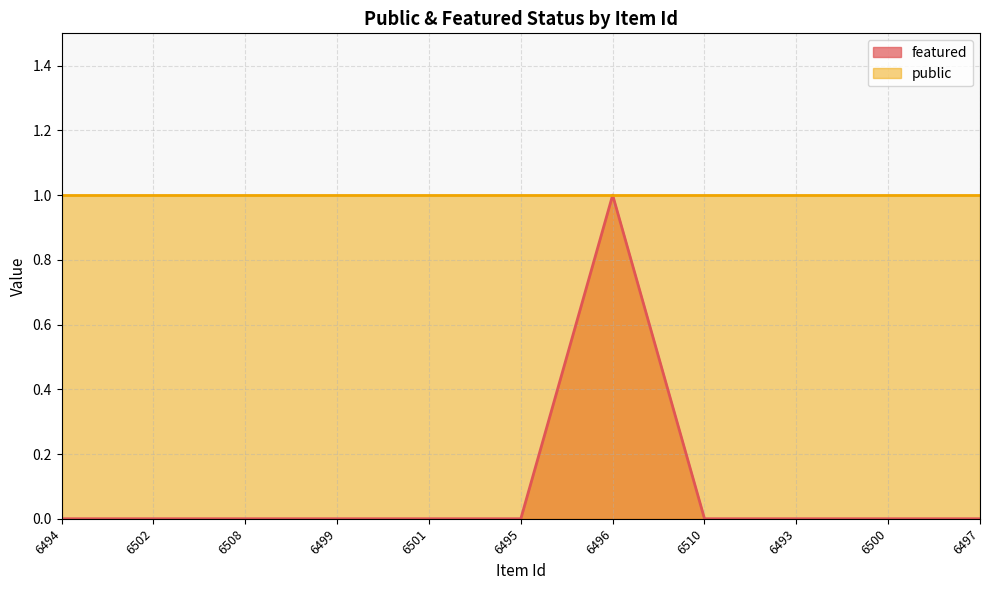

Rank the categories by value from highest to lowest.

6496, 6494, 6502, 6508, 6499, 6501, 6495, 6510, 6493, 6500, 6497